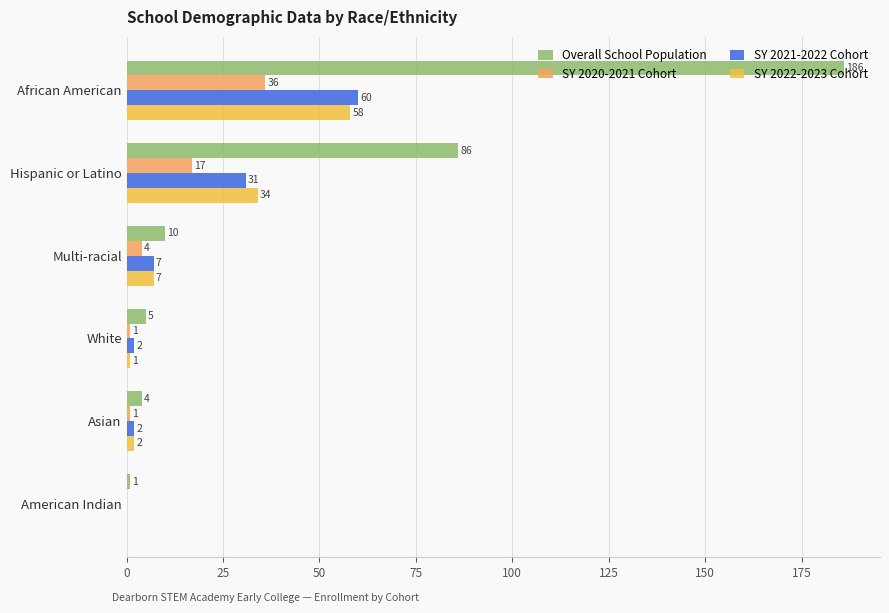

Which label corresponds to the largest value in the chart?

African American